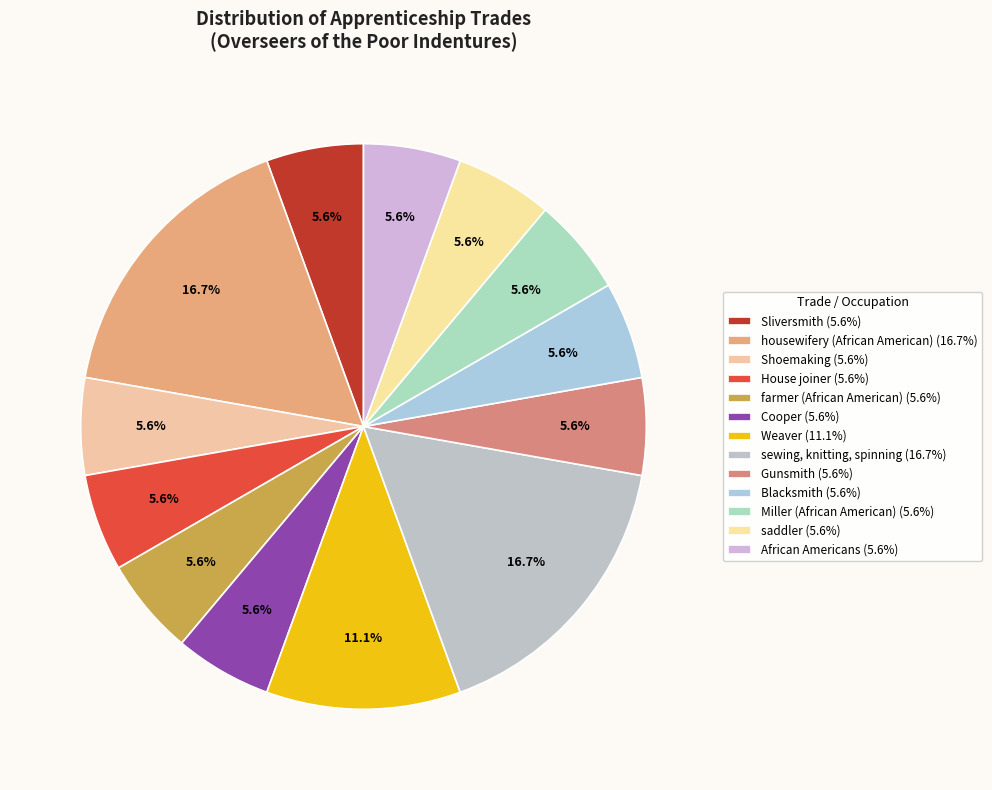

What percentage is NOT represented by farmer (African American)?

94.4%